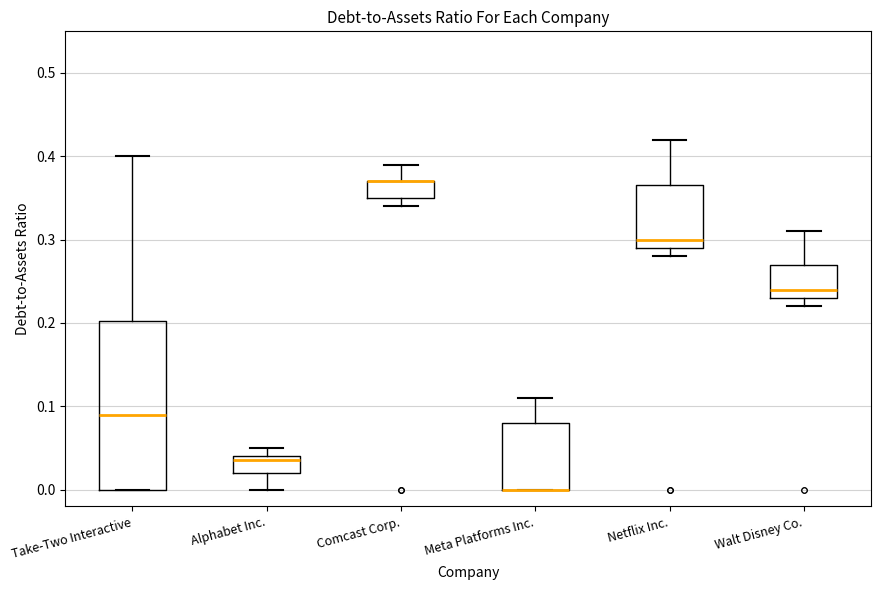

Reading left to right, transcribe this box plot: for each box, give where its median line is, the range the box spans, and where its two whiskers end, as read against the y-axis. The values are not printed on the chart, so give them approximately, as read against the axis.

Take-Two Interactive: median 0.09, box 0.00 to 0.20, whiskers 0.00 to 0.40
Alphabet Inc.: median 0.04 (just below the box's upper edge), box 0.02 to 0.04, whiskers 0.00 to 0.05
Comcast Corp.: median 0.37 (drawn on the box's upper edge), box 0.35 to 0.37, whiskers 0.34 to 0.39
Meta Platforms Inc.: median 0.00 (drawn on the box's lower edge), box 0.00 to 0.08, whiskers 0.00 to 0.11
Netflix Inc.: median 0.30, box 0.29 to 0.37, whiskers 0.28 to 0.42
Walt Disney Co.: median 0.24, box 0.23 to 0.27, whiskers 0.22 to 0.31